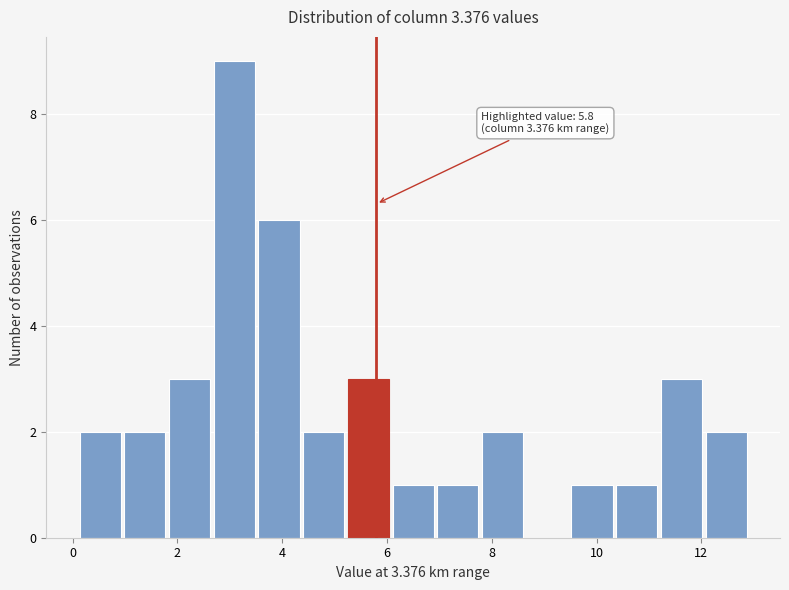

Which range on the x-axis has the tallest bar?

2.6 to 3.6